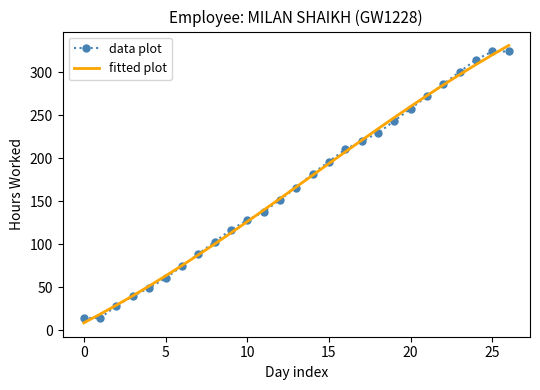

Which series has the widest spread of values?

fitted plot